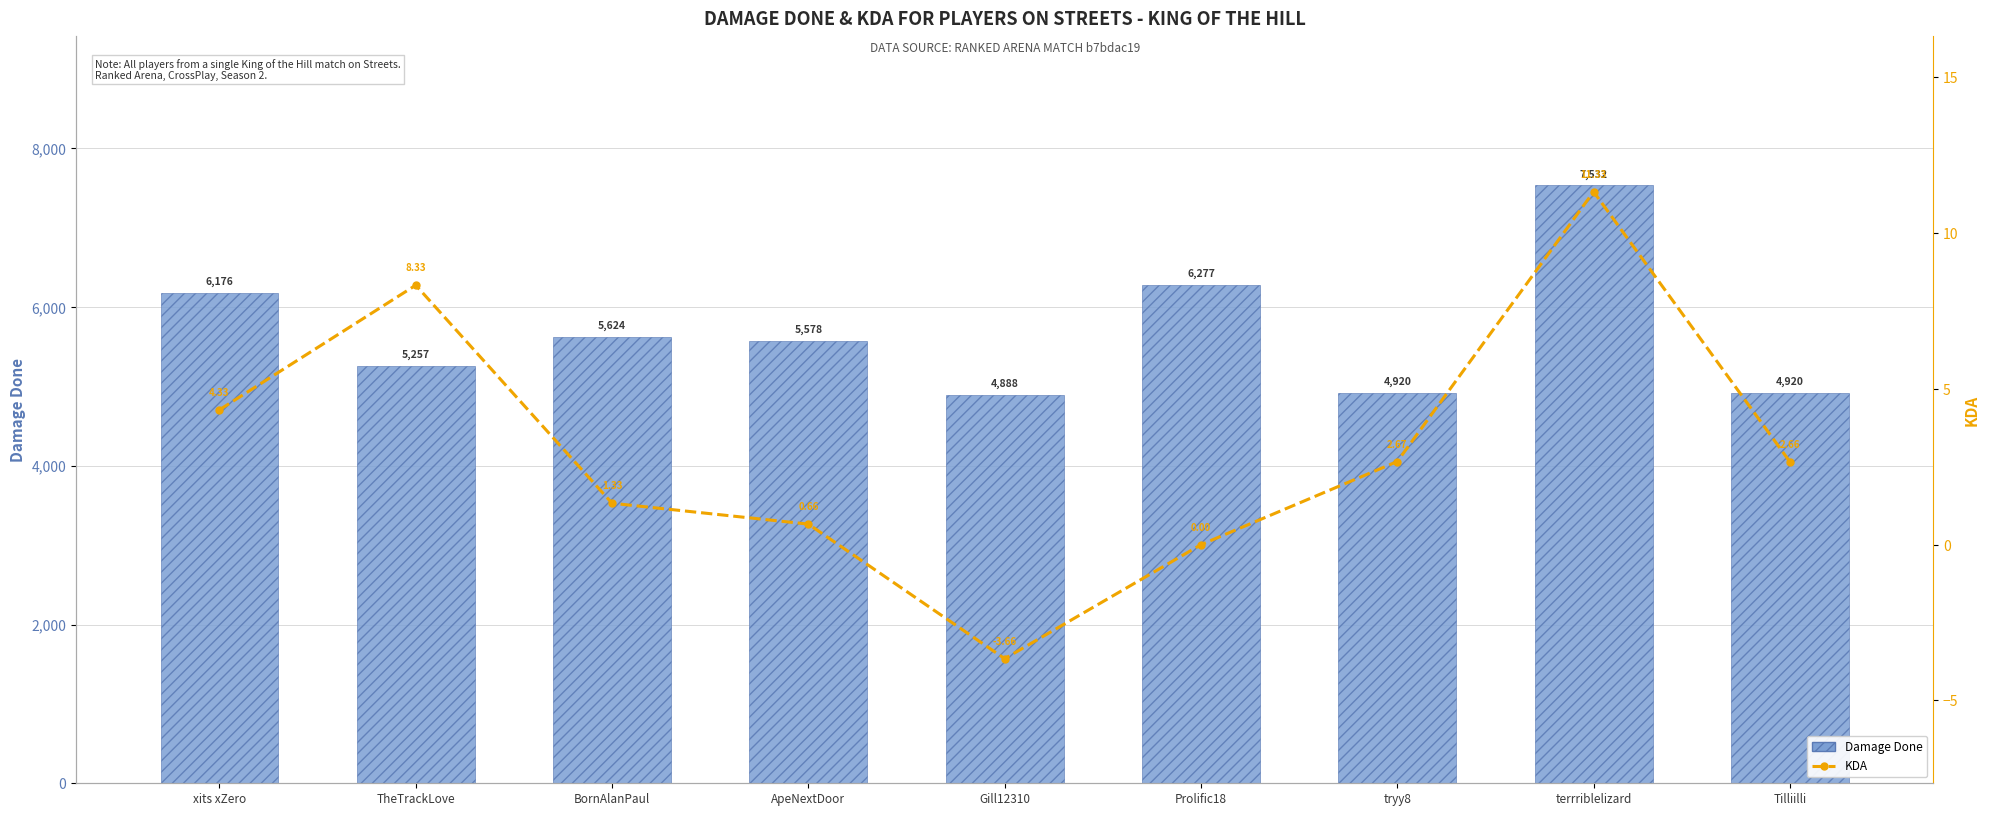

True or false: KDA (7-player rolling ref) has a value of 8.3 at TheTrackLove.

True